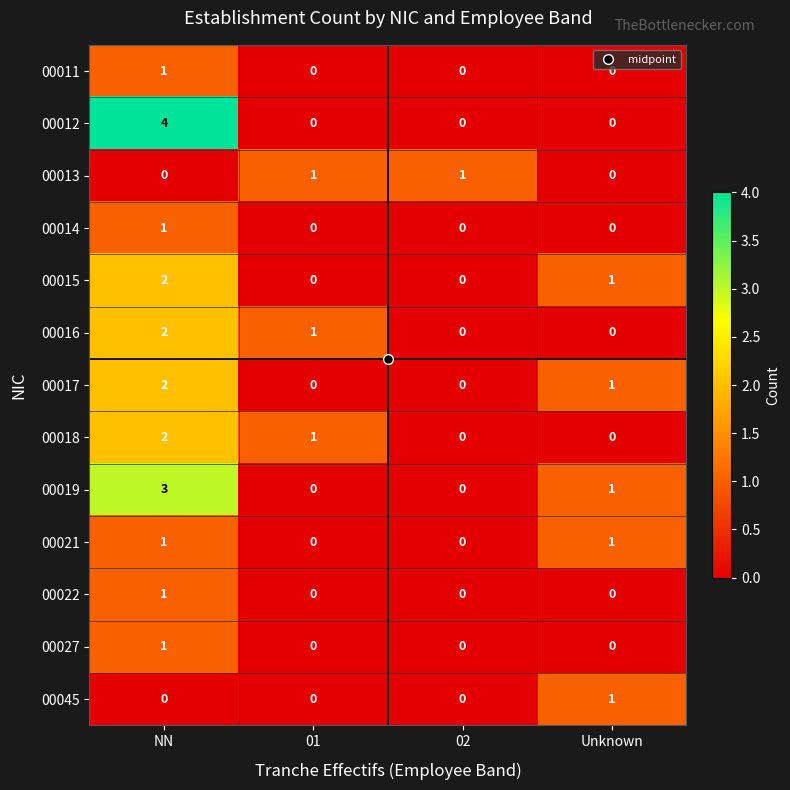

What is the total value across all series at NN?

20